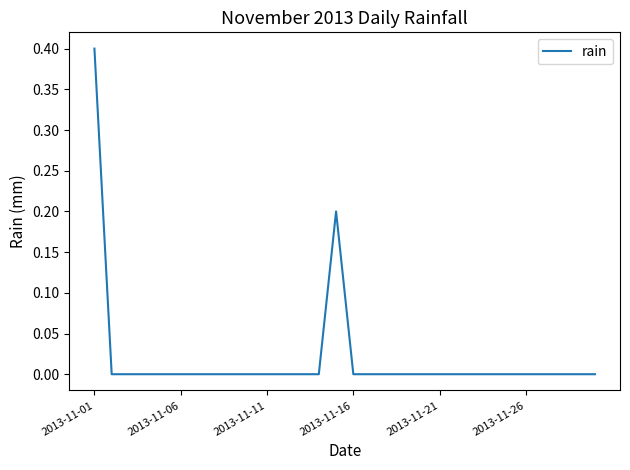

Does the chart have visible grid lines?

No